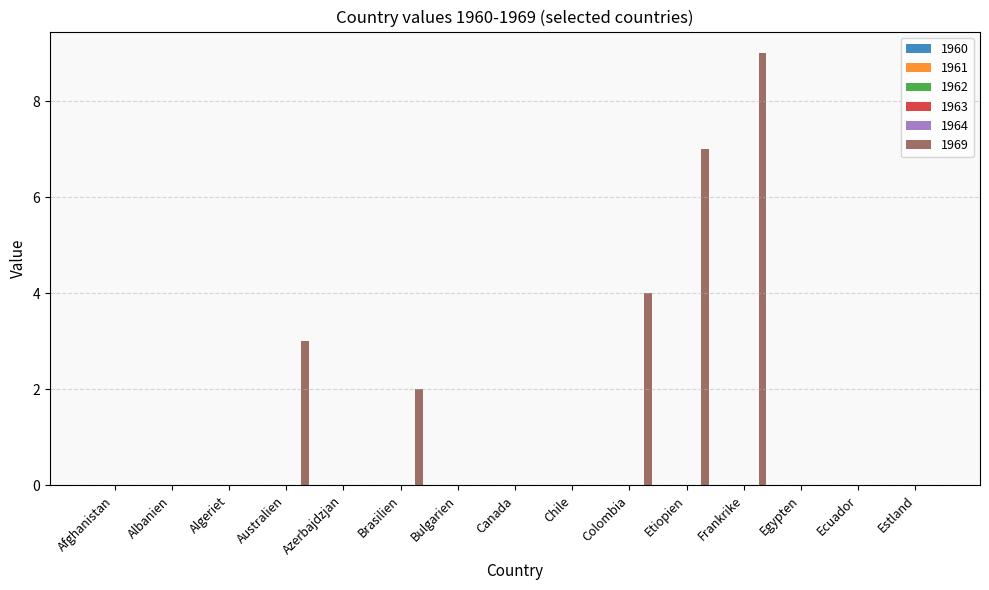

How many categories are shown in the chart?

15